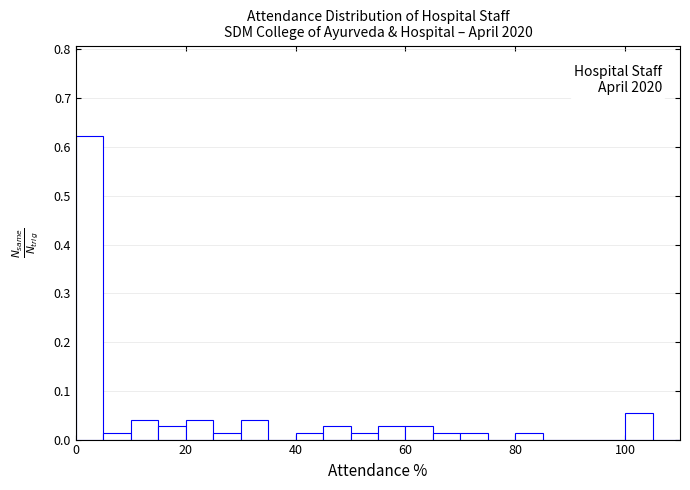

Around what value on the x-axis is the tallest bar? Give the approximate position of its centre, as read against the axis.

2